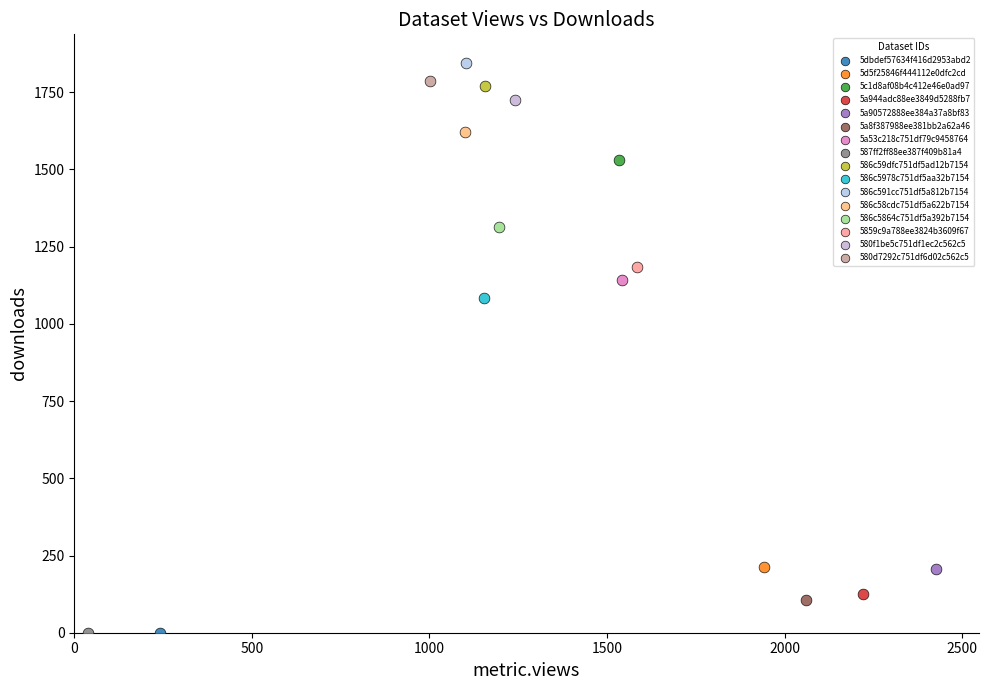

What are all the series names shown in the legend?

5dbdef57634f416d2953abd2, 5d5f25846f444112e0dfc2cd, 5c1d8af08b4c412e46e0ad97, 5a944adc88ee3849d5288fb7, 5a90572888ee384a37a8bf83, 5a8f387988ee381bb2a62a46, 5a53c218c751df79c9458764, 587ff2ff88ee387f409b81a4, 586c59dfc751df5ad12b7154, 586c5978c751df5aa32b7154, 586c591cc751df5a812b7154, 586c58cdc751df5a622b7154, 586c5864c751df5a392b7154, 5859c9a788ee3824b3609f67, 580f1be5c751df1ec2c562c5, 580d7292c751df6d02c562c5